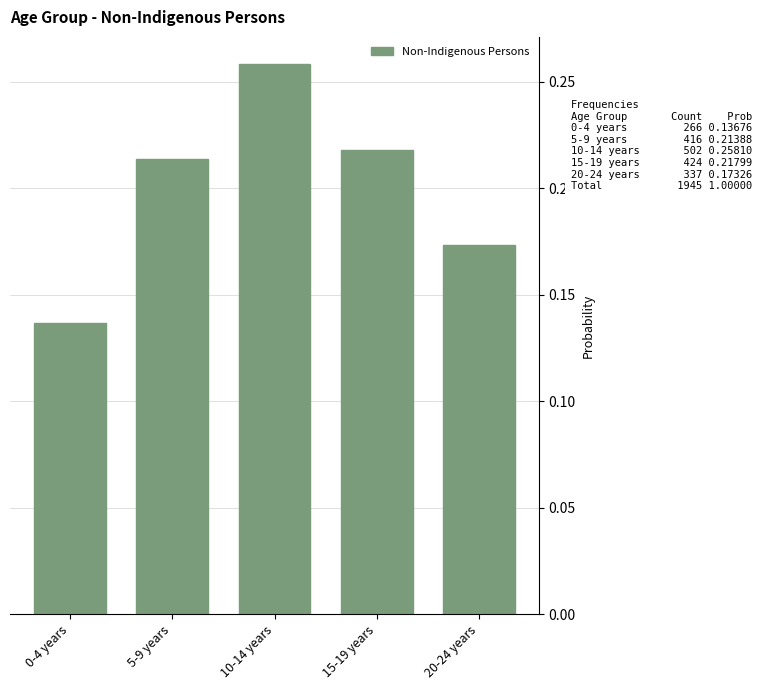

Which label corresponds to the smallest value in the chart?

0-4 years